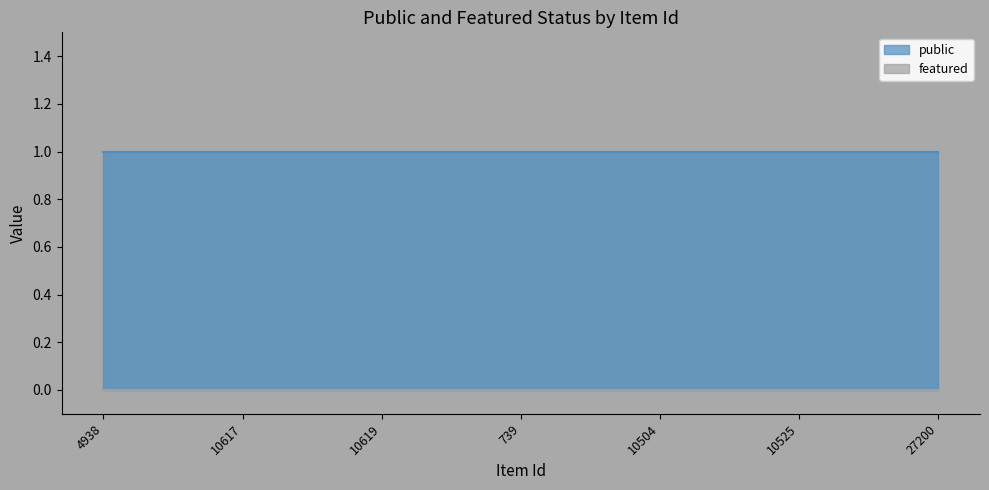

Between 4938 and 27200, which is larger?

4938